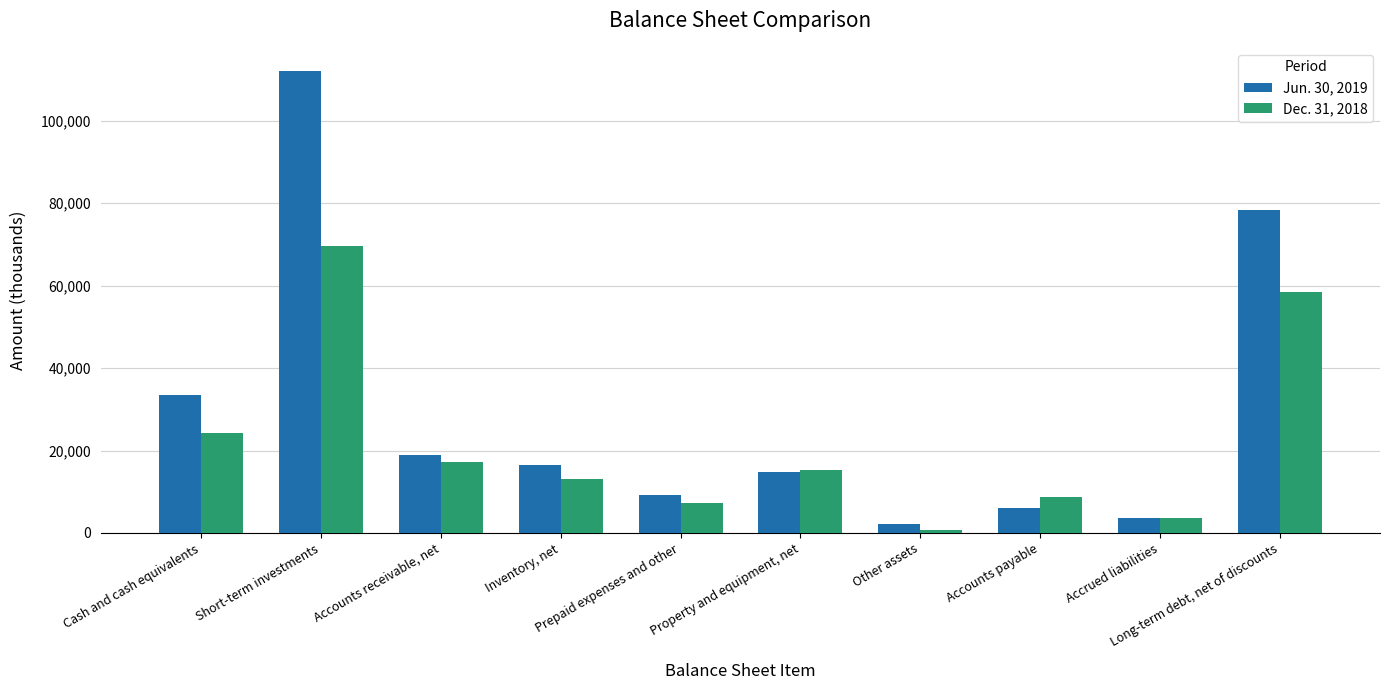

Which series has the widest spread of values?

Jun. 30, 2019